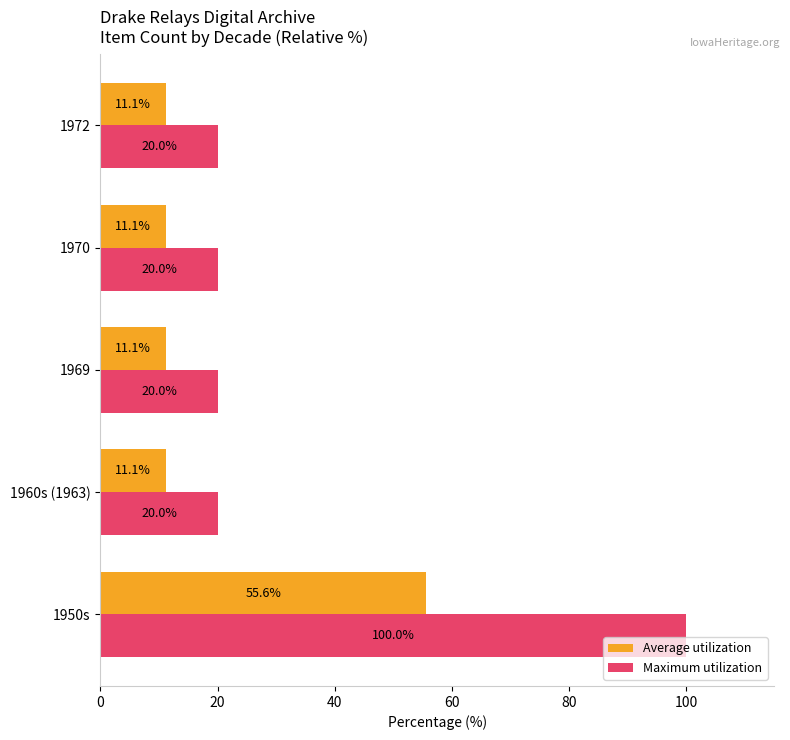

What is the greatest value displayed?

100.0